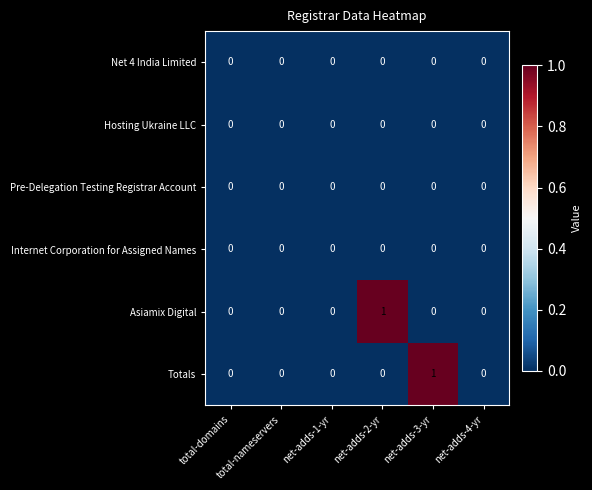

The value of Totals at total-domains is 0. True or false?

True